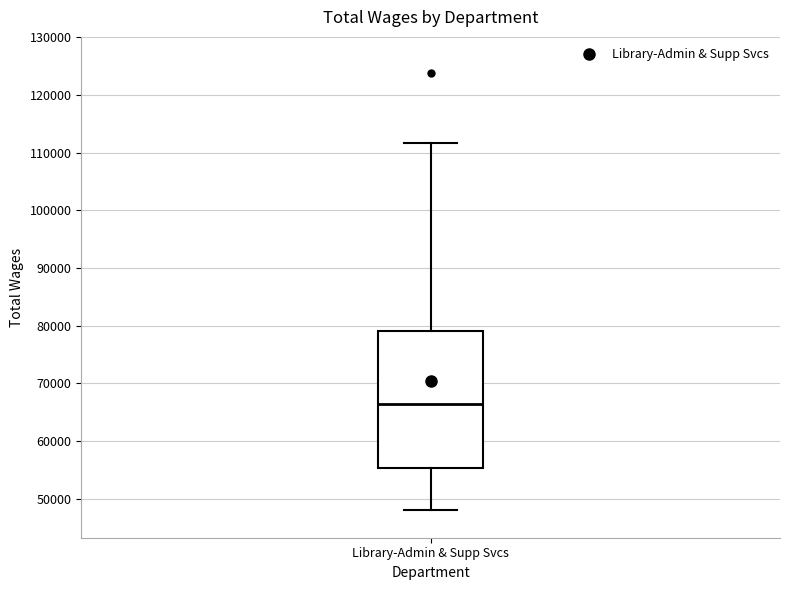

Where does the median line of the box for Library-Admin & Supp Svcs sit on the y-axis? The values are not printed on the chart, so give them approximately, as read against the axis.

66000